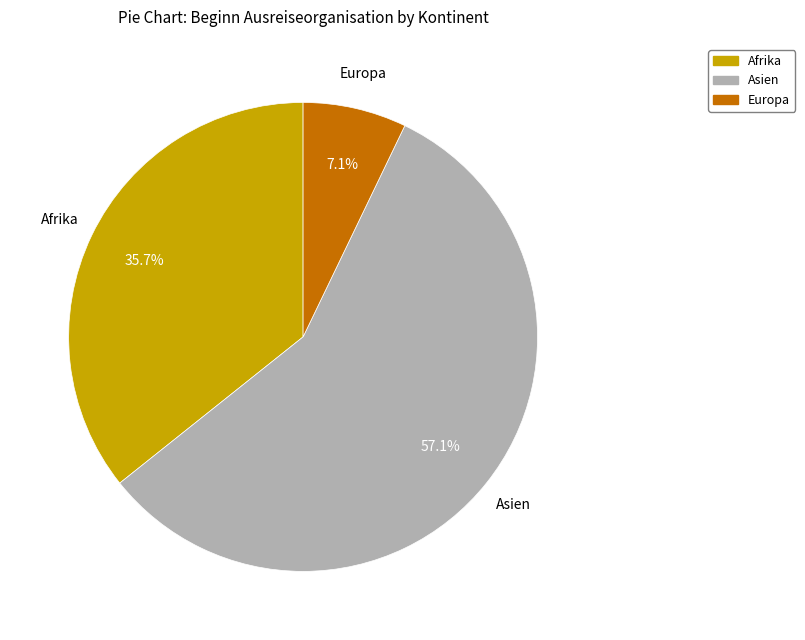

Is there any slice that represents more than half of the pie?

Yes